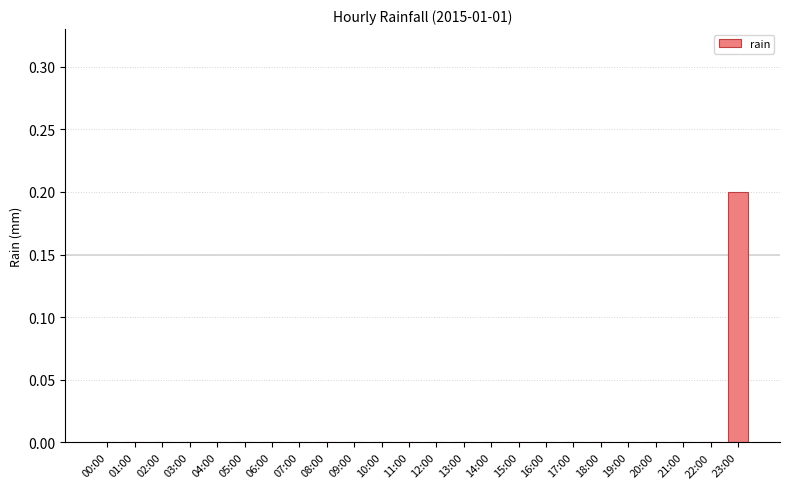

The value at 11:00 is 0.1. True or false?

False